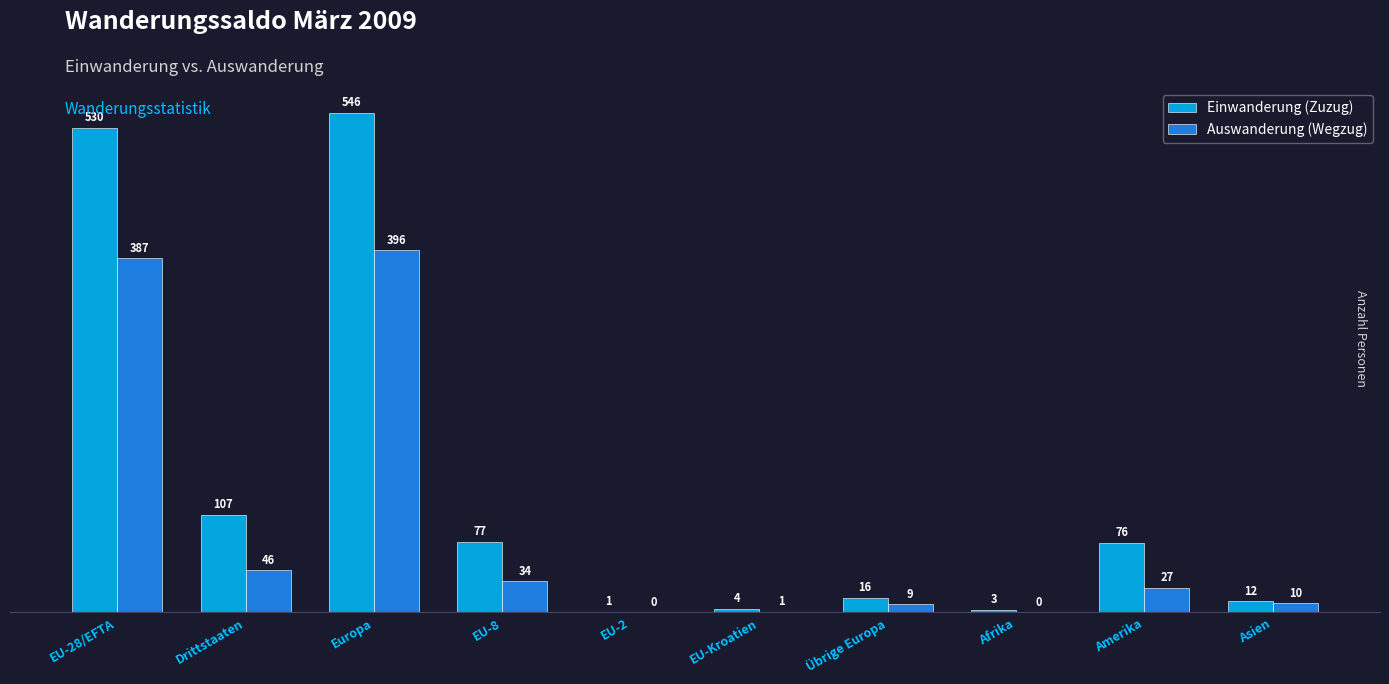

The Einwanderung (Zuzug) series shows 39 at EU-8. True or false?

False